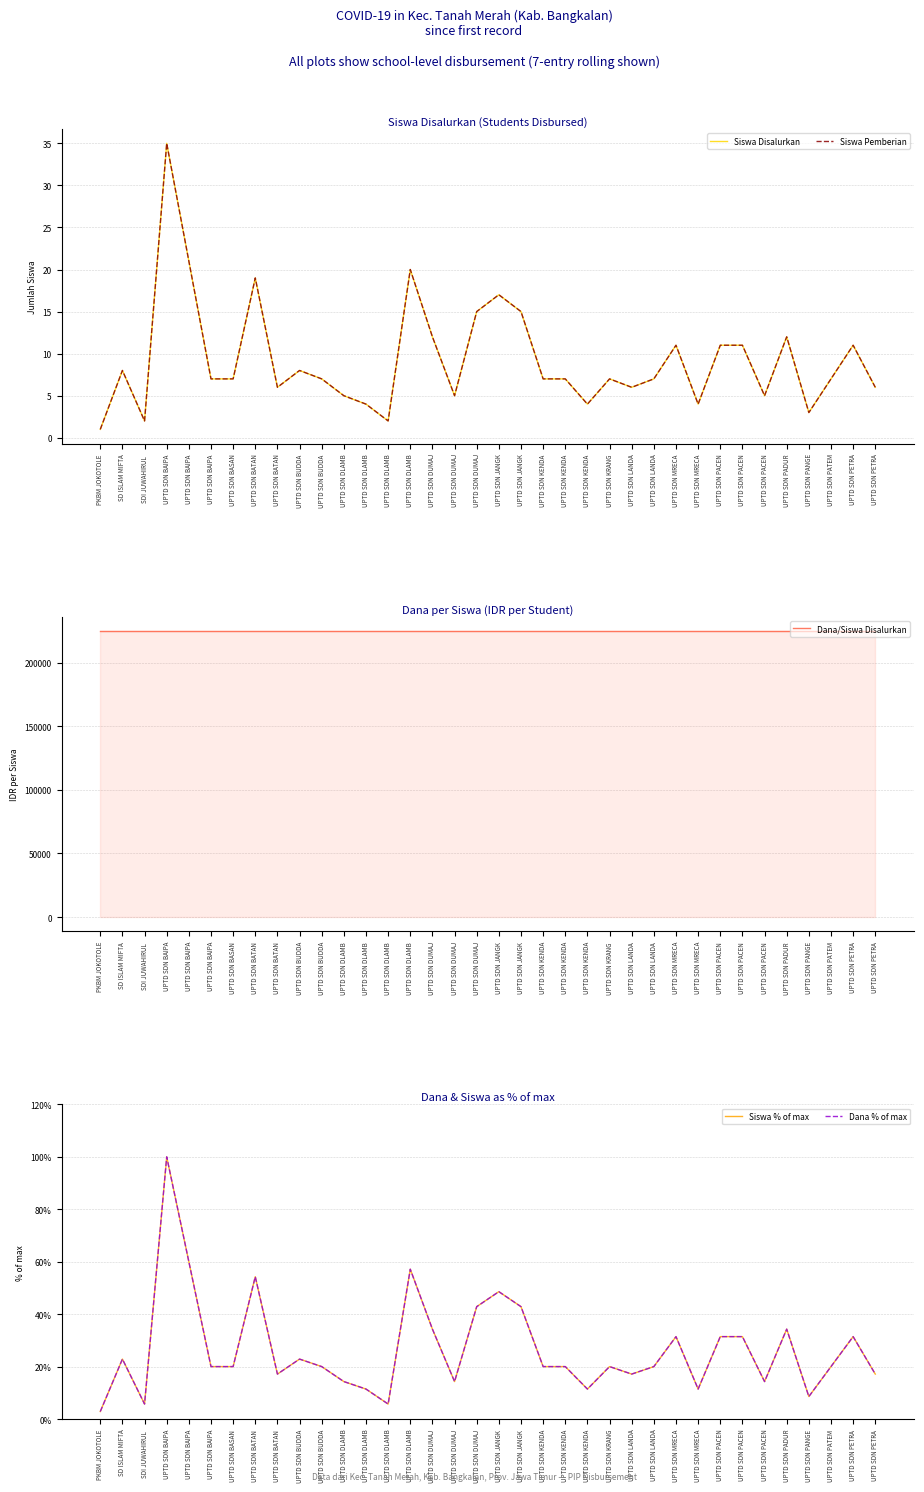

Reading left to right, list all the values displayed in this chart.

Siswa Disalurkan: PKBM JOKOTOLE=1.0	SD ISLAM MIFTA=8.0	SDI JUWAHIRUL =2.0	UPTD SDN BAIPA=35.0	UPTD SDN BAIPA=21.0	UPTD SDN BAIPA=7.0	UPTD SDN BASAN=7.0	UPTD SDN BATAN=19.0	UPTD SDN BATAN=6.0	UPTD SDN BUDDA=8.0	UPTD SDN BUDDA=7.0	UPTD SDN DLAMB=5.0	UPTD SDN DLAMB=4.0	UPTD SDN DLAMB=2.0	UPTD SDN DLAMB=20.0	UPTD SDN DUMAJ=12.0	UPTD SDN DUMAJ=5.0	UPTD SDN DUMAJ=15.0	UPTD SDN JANGK=17.0	UPTD SDN JANGK=15.0	UPTD SDN KENDA=7.0	UPTD SDN KENDA=7.0	UPTD SDN KENDA=4.0	UPTD SDN KRANG=7.0	UPTD SDN LANDA=6.0	UPTD SDN LANDA=7.0	UPTD SDN MRECA=11.0	UPTD SDN MRECA=4.0	UPTD SDN PACEN=11.0	UPTD SDN PACEN=11.0	UPTD SDN PACEN=5.0	UPTD SDN PADUR=12.0	UPTD SDN PANGE=3.0	UPTD SDN PATEM=7.0	UPTD SDN PETRA=11.0	UPTD SDN PETRA=6.0
Siswa Pemberian: PKBM JOKOTOLE=1.0	SD ISLAM MIFTA=8.0	SDI JUWAHIRUL =2.0	UPTD SDN BAIPA=35.0	UPTD SDN BAIPA=21.0	UPTD SDN BAIPA=7.0	UPTD SDN BASAN=7.0	UPTD SDN BATAN=19.0	UPTD SDN BATAN=6.0	UPTD SDN BUDDA=8.0	UPTD SDN BUDDA=7.0	UPTD SDN DLAMB=5.0	UPTD SDN DLAMB=4.0	UPTD SDN DLAMB=2.0	UPTD SDN DLAMB=20.0	UPTD SDN DUMAJ=12.0	UPTD SDN DUMAJ=5.0	UPTD SDN DUMAJ=15.0	UPTD SDN JANGK=17.0	UPTD SDN JANGK=15.0	UPTD SDN KENDA=7.0	UPTD SDN KENDA=7.0	UPTD SDN KENDA=4.0	UPTD SDN KRANG=7.0	UPTD SDN LANDA=6.0	UPTD SDN LANDA=7.0	UPTD SDN MRECA=11.0	UPTD SDN MRECA=4.0	UPTD SDN PACEN=11.0	UPTD SDN PACEN=11.0	UPTD SDN PACEN=5.0	UPTD SDN PADUR=12.0	UPTD SDN PANGE=3.0	UPTD SDN PATEM=7.0	UPTD SDN PETRA=11.0	UPTD SDN PETRA=6.0
Dana/Siswa Disalurkan: PKBM JOKOTOLE=225000.0	SD ISLAM MIFTA=225000.0	SDI JUWAHIRUL =225000.0	UPTD SDN BAIPA=225000.0	UPTD SDN BAIPA=225000.0	UPTD SDN BAIPA=225000.0	UPTD SDN BASAN=225000.0	UPTD SDN BATAN=225000.0	UPTD SDN BATAN=225000.0	UPTD SDN BUDDA=225000.0	UPTD SDN BUDDA=225000.0	UPTD SDN DLAMB=225000.0	UPTD SDN DLAMB=225000.0	UPTD SDN DLAMB=225000.0	UPTD SDN DLAMB=225000.0	UPTD SDN DUMAJ=225000.0	UPTD SDN DUMAJ=225000.0	UPTD SDN DUMAJ=225000.0	UPTD SDN JANGK=225000.0	UPTD SDN JANGK=225000.0	UPTD SDN KENDA=225000.0	UPTD SDN KENDA=225000.0	UPTD SDN KENDA=225000.0	UPTD SDN KRANG=225000.0	UPTD SDN LANDA=225000.0	UPTD SDN LANDA=225000.0	UPTD SDN MRECA=225000.0	UPTD SDN MRECA=225000.0	UPTD SDN PACEN=225000.0	UPTD SDN PACEN=225000.0	UPTD SDN PACEN=225000.0	UPTD SDN PADUR=225000.0	UPTD SDN PANGE=225000.0	UPTD SDN PATEM=225000.0	UPTD SDN PETRA=225000.0	UPTD SDN PETRA=225000.0
Siswa % of max: PKBM JOKOTOLE=2.9	SD ISLAM MIFTA=22.9	SDI JUWAHIRUL =5.7	UPTD SDN BAIPA=100.0	UPTD SDN BAIPA=60.0	UPTD SDN BAIPA=20.0	UPTD SDN BASAN=20.0	UPTD SDN BATAN=54.3	UPTD SDN BATAN=17.1	UPTD SDN BUDDA=22.9	UPTD SDN BUDDA=20.0	UPTD SDN DLAMB=14.3	UPTD SDN DLAMB=11.4	UPTD SDN DLAMB=5.7	UPTD SDN DLAMB=57.1	UPTD SDN DUMAJ=34.3	UPTD SDN DUMAJ=14.3	UPTD SDN DUMAJ=42.9	UPTD SDN JANGK=48.6	UPTD SDN JANGK=42.9	UPTD SDN KENDA=20.0	UPTD SDN KENDA=20.0	UPTD SDN KENDA=11.4	UPTD SDN KRANG=20.0	UPTD SDN LANDA=17.1	UPTD SDN LANDA=20.0	UPTD SDN MRECA=31.4	UPTD SDN MRECA=11.4	UPTD SDN PACEN=31.4	UPTD SDN PACEN=31.4	UPTD SDN PACEN=14.3	UPTD SDN PADUR=34.3	UPTD SDN PANGE=8.6	UPTD SDN PATEM=20.0	UPTD SDN PETRA=31.4	UPTD SDN PETRA=17.1
Dana % of max: PKBM JOKOTOLE=2.9	SD ISLAM MIFTA=22.9	SDI JUWAHIRUL =5.7	UPTD SDN BAIPA=100.0	UPTD SDN BAIPA=60.0	UPTD SDN BAIPA=20.0	UPTD SDN BASAN=20.0	UPTD SDN BATAN=54.3	UPTD SDN BATAN=17.1	UPTD SDN BUDDA=22.9	UPTD SDN BUDDA=20.0	UPTD SDN DLAMB=14.3	UPTD SDN DLAMB=11.4	UPTD SDN DLAMB=5.7	UPTD SDN DLAMB=57.1	UPTD SDN DUMAJ=34.3	UPTD SDN DUMAJ=14.3	UPTD SDN DUMAJ=42.9	UPTD SDN JANGK=48.6	UPTD SDN JANGK=42.9	UPTD SDN KENDA=20.0	UPTD SDN KENDA=20.0	UPTD SDN KENDA=11.4	UPTD SDN KRANG=20.0	UPTD SDN LANDA=17.1	UPTD SDN LANDA=20.0	UPTD SDN MRECA=31.4	UPTD SDN MRECA=11.4	UPTD SDN PACEN=31.4	UPTD SDN PACEN=31.4	UPTD SDN PACEN=14.3	UPTD SDN PADUR=34.3	UPTD SDN PANGE=8.6	UPTD SDN PATEM=20.0	UPTD SDN PETRA=31.4	UPTD SDN PETRA=17.1